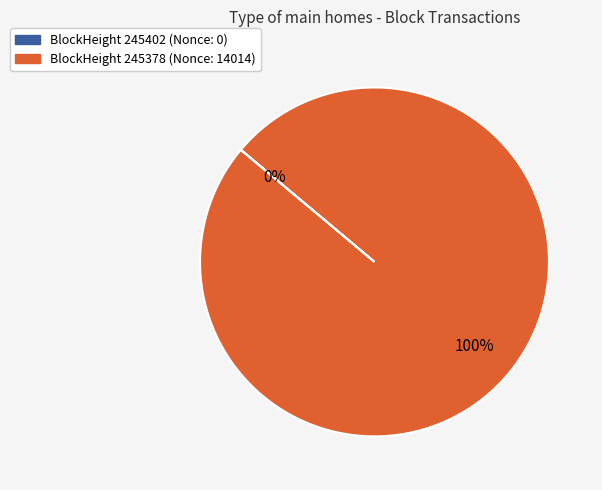

To the nearest percent, what is the difference between the largest and smallest slice percentages?

100%